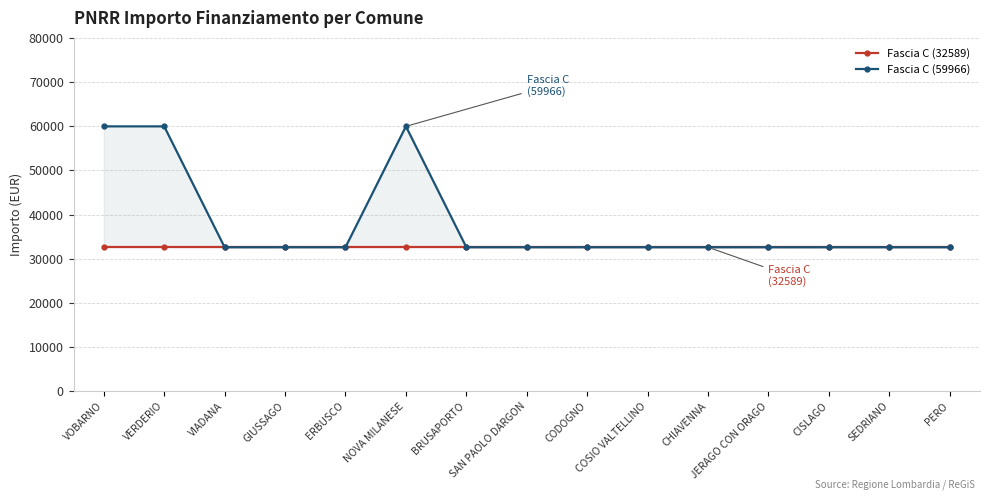

At BRUSAPORTO, list the series in order from largest to smallest.

Fascia C (32589), Fascia C (59966)